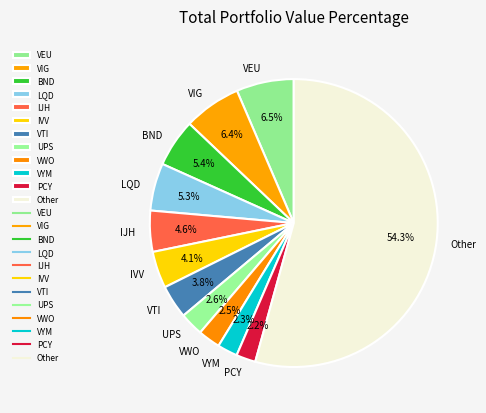

Is the sum of VIG and IJH greater than half?

No